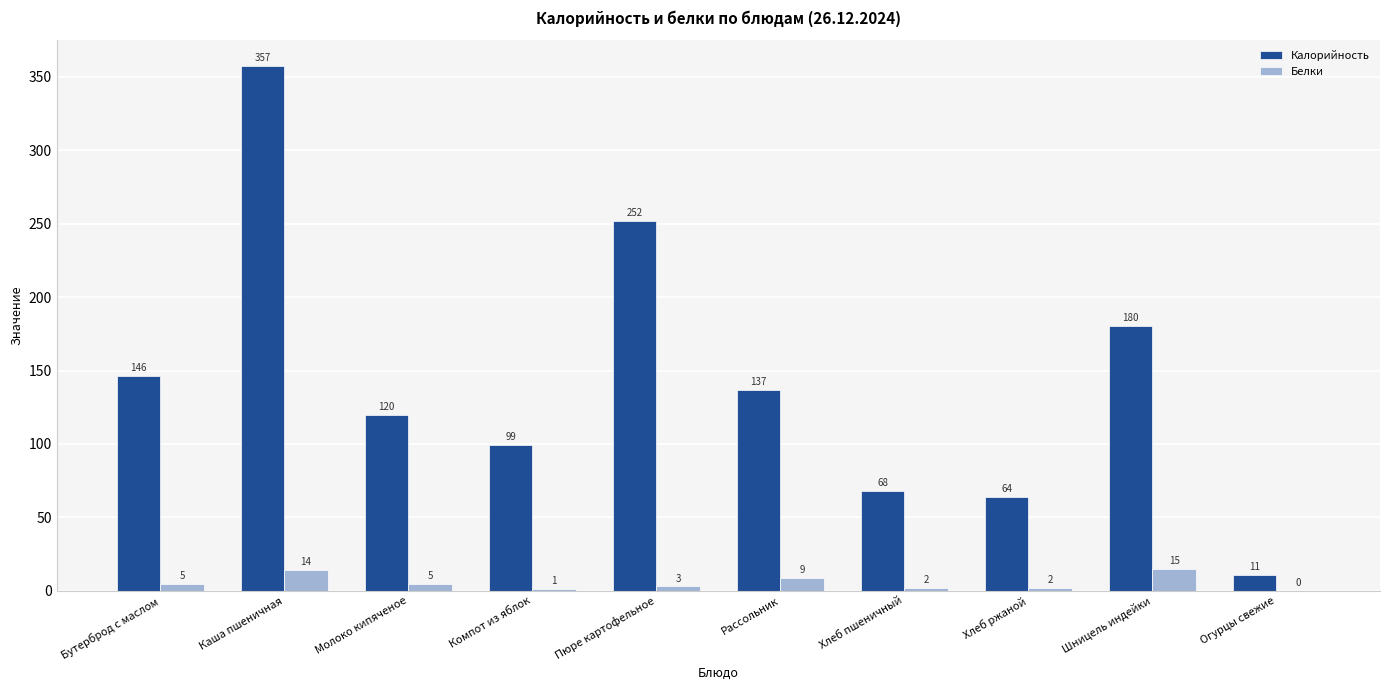

How many values in Белки are above zero?

9